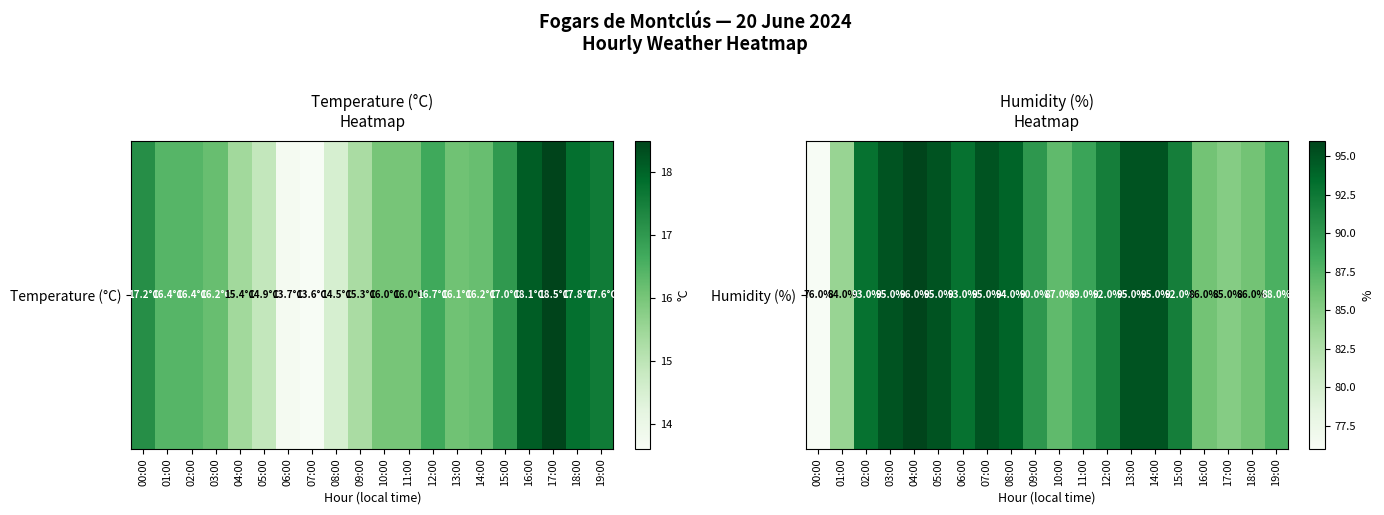

Which label corresponds to the smallest value in the chart?

00:00